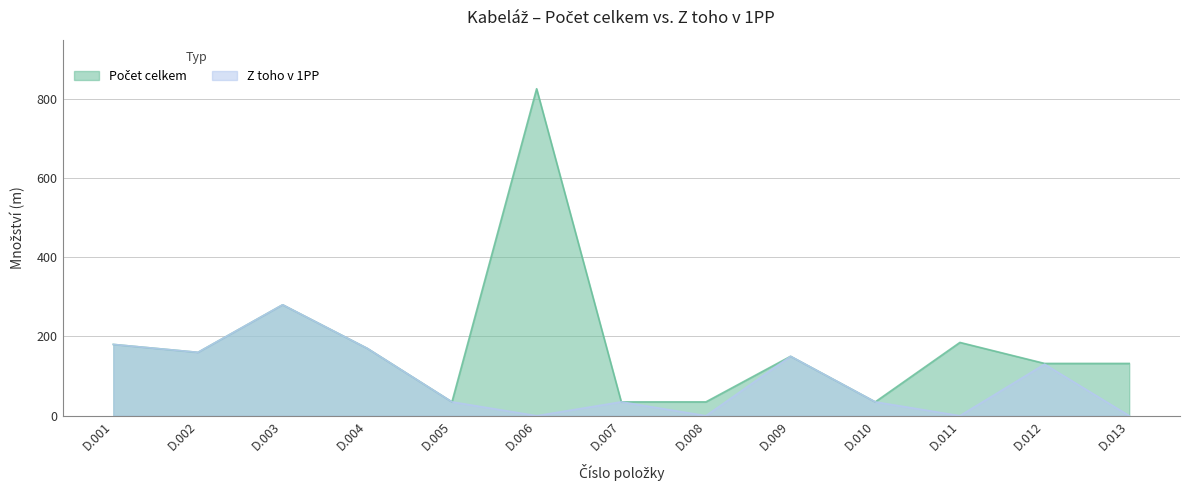

True or false: Počet celkem has a value of 35 at D.007.

True